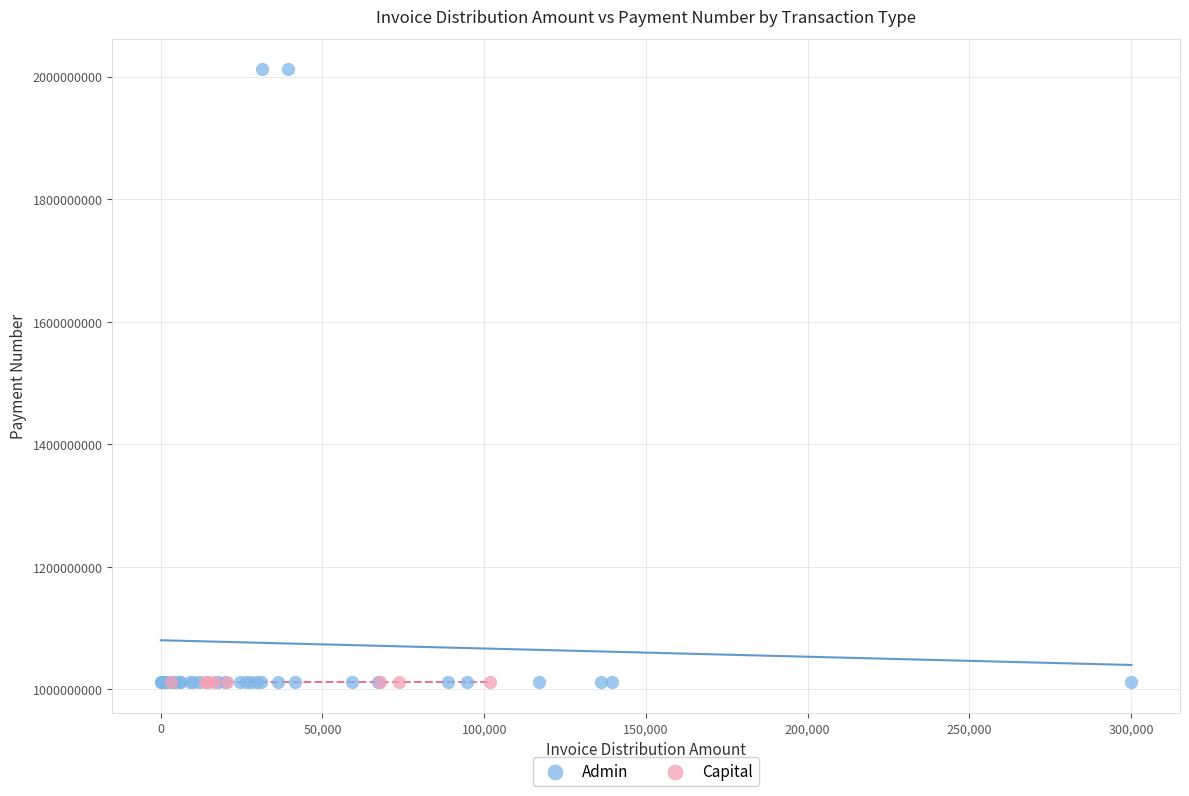

Which series reaches the maximum Y coordinate?

Admin